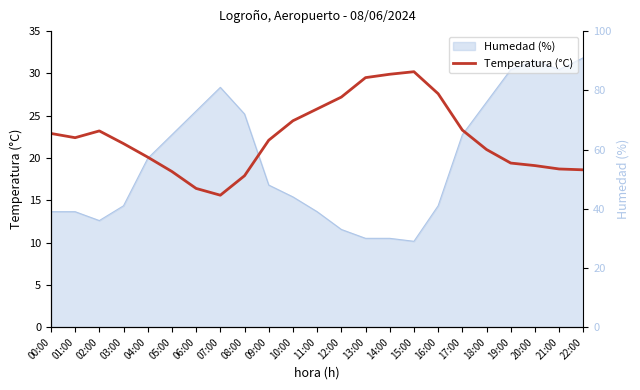

What is the change in value from 04:00 to 19:00?

-0.7